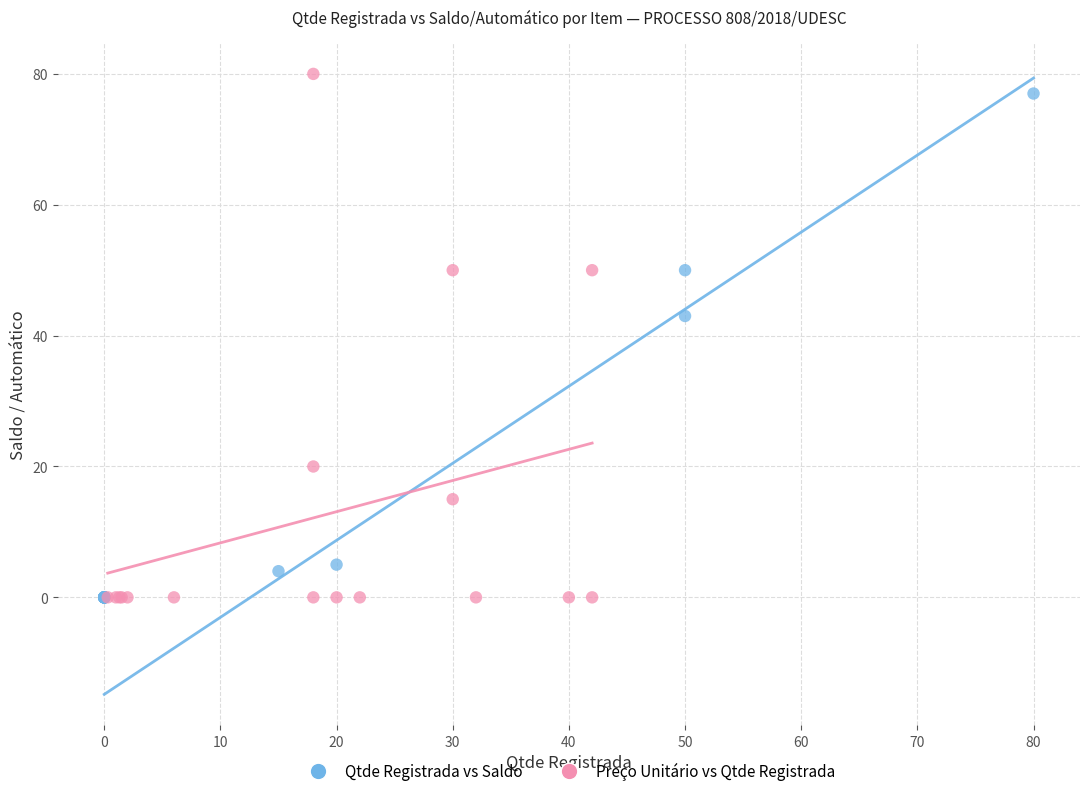

What are all the series names shown in the legend?

Qtde Registrada vs Saldo, Preço Unitário vs Qtde Registrada